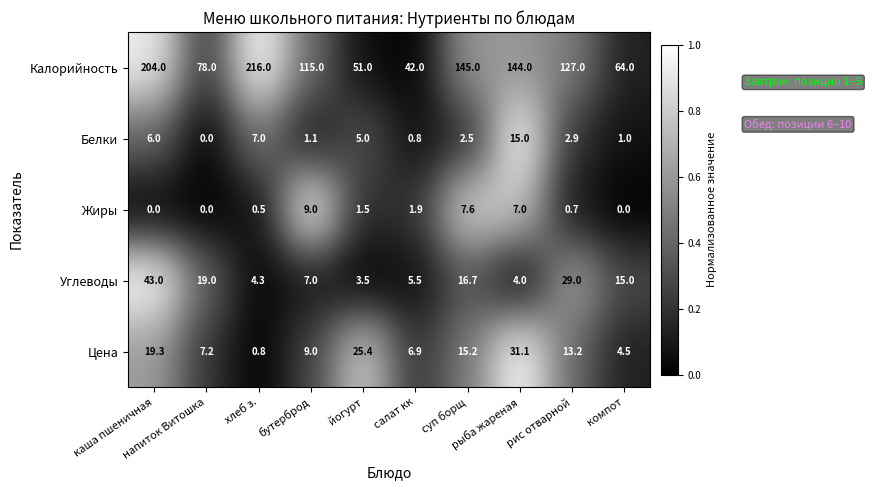

List the series in order of their peak value, highest first.

Калорийность, Углеводы, Цена, Белки, Жиры